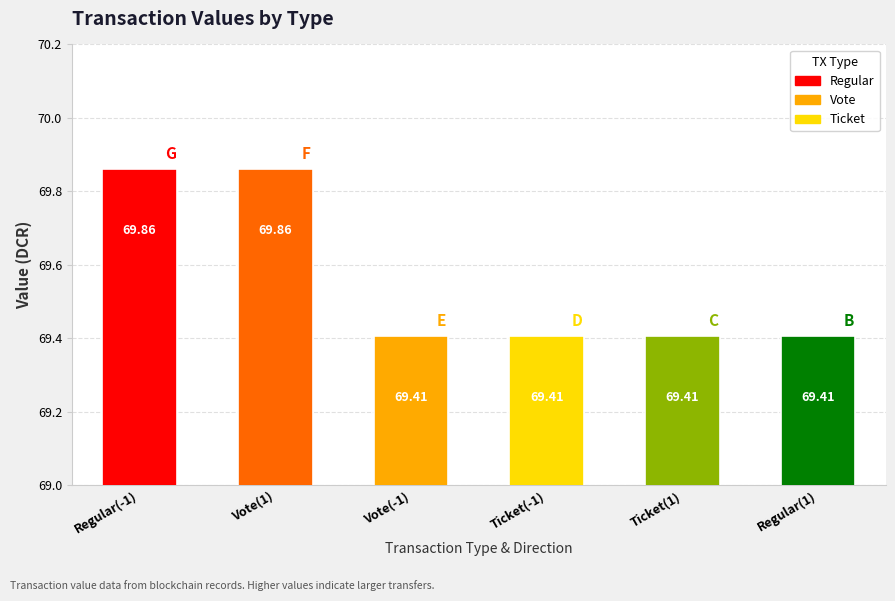

Rank the categories by value from lowest to highest.

Vote(-1), Ticket(1), Ticket(-1), Regular(1), Regular(-1), Vote(1)